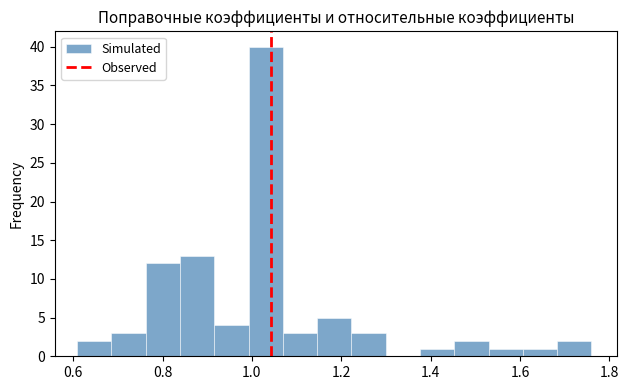

Read against the x-axis, roughly where is the centre of the tallest bar?

1.04